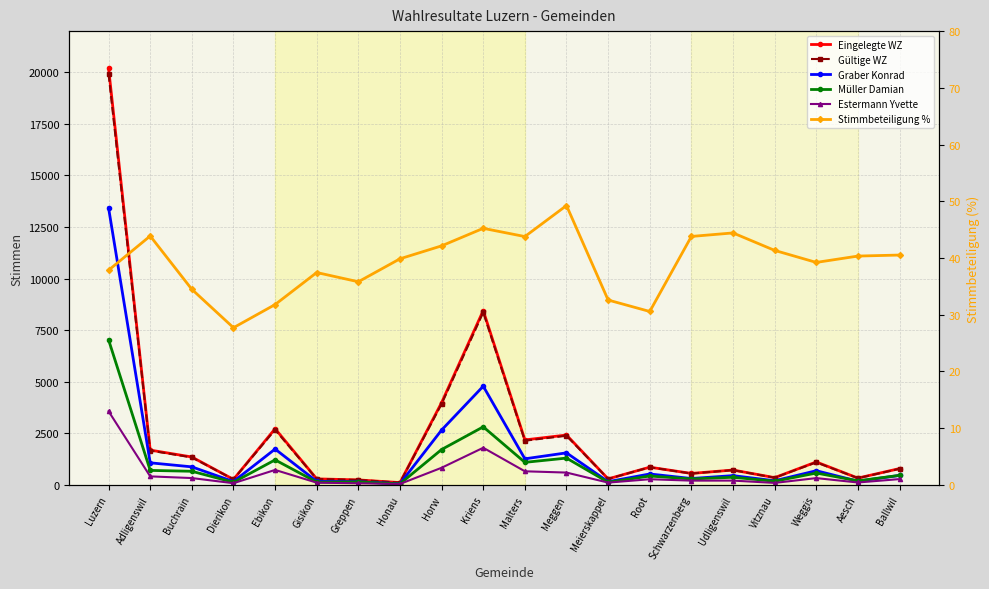

How many distinct data groups are displayed?

6